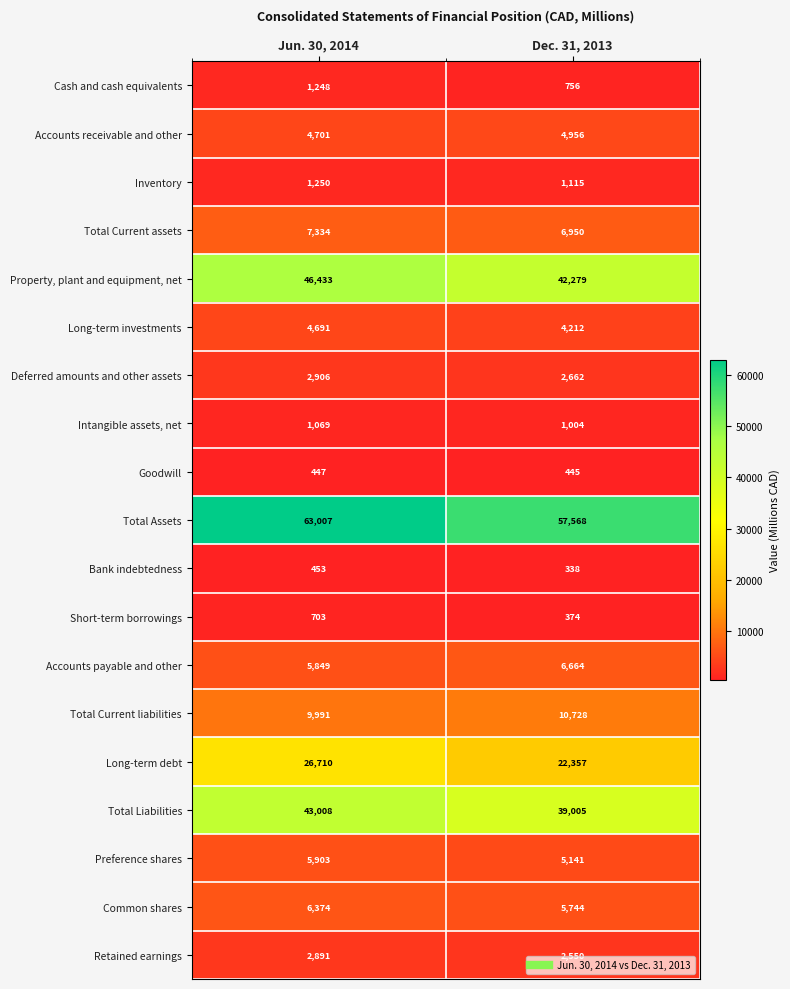

Count the number of data series in this chart.

19